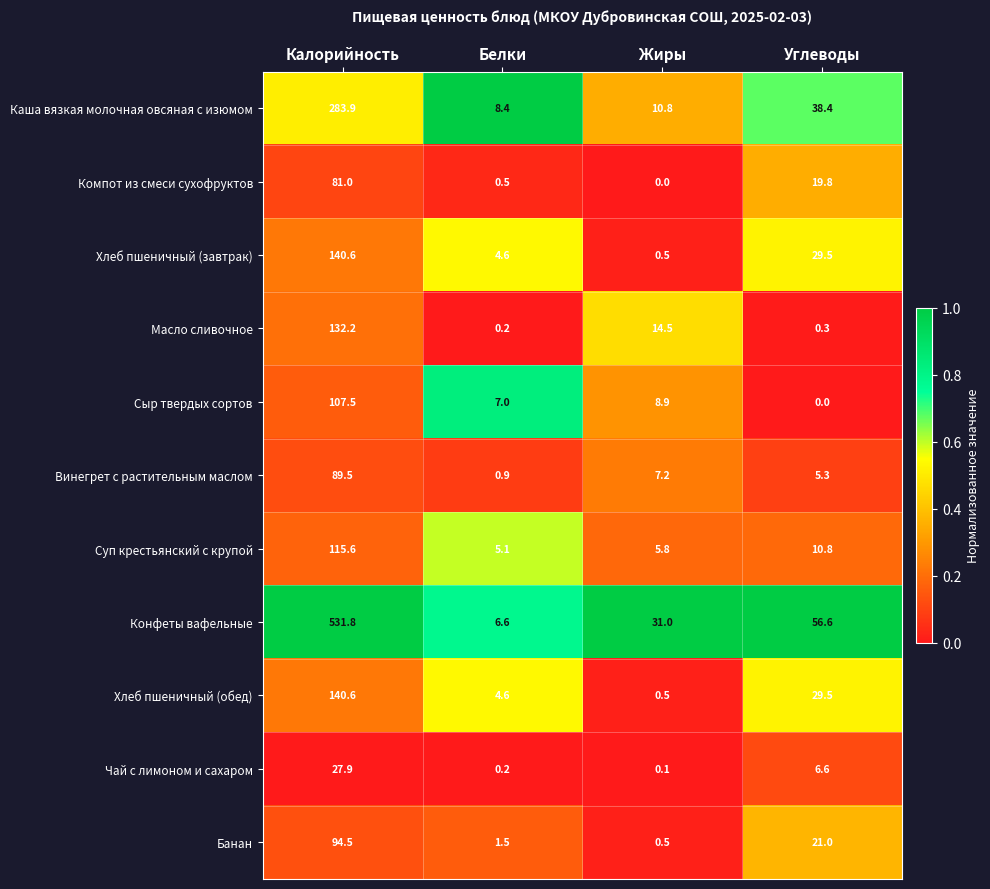

The Винегрет с растительным маслом series shows 7.2 at Жиры. True or false?

True